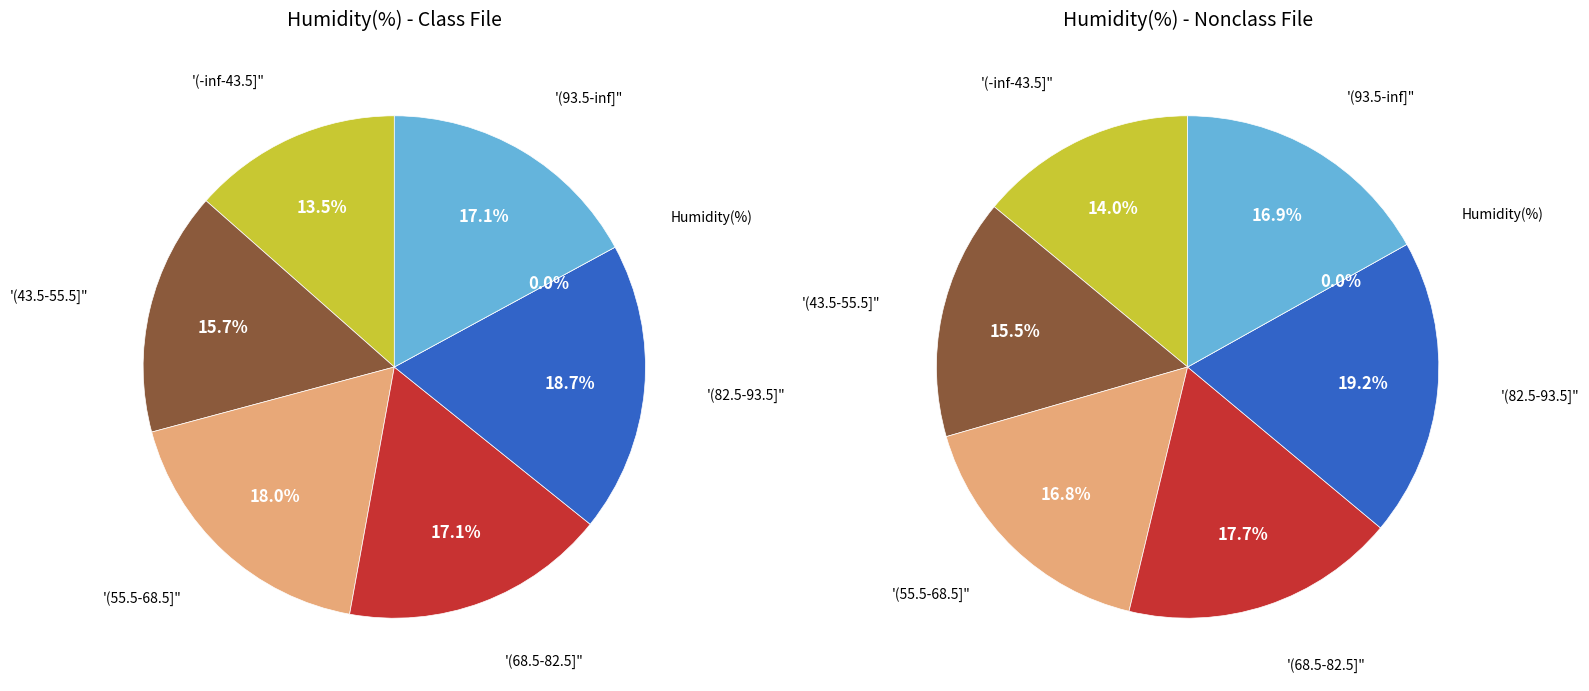

Is the sum of 16 and 8 greater than half?

No